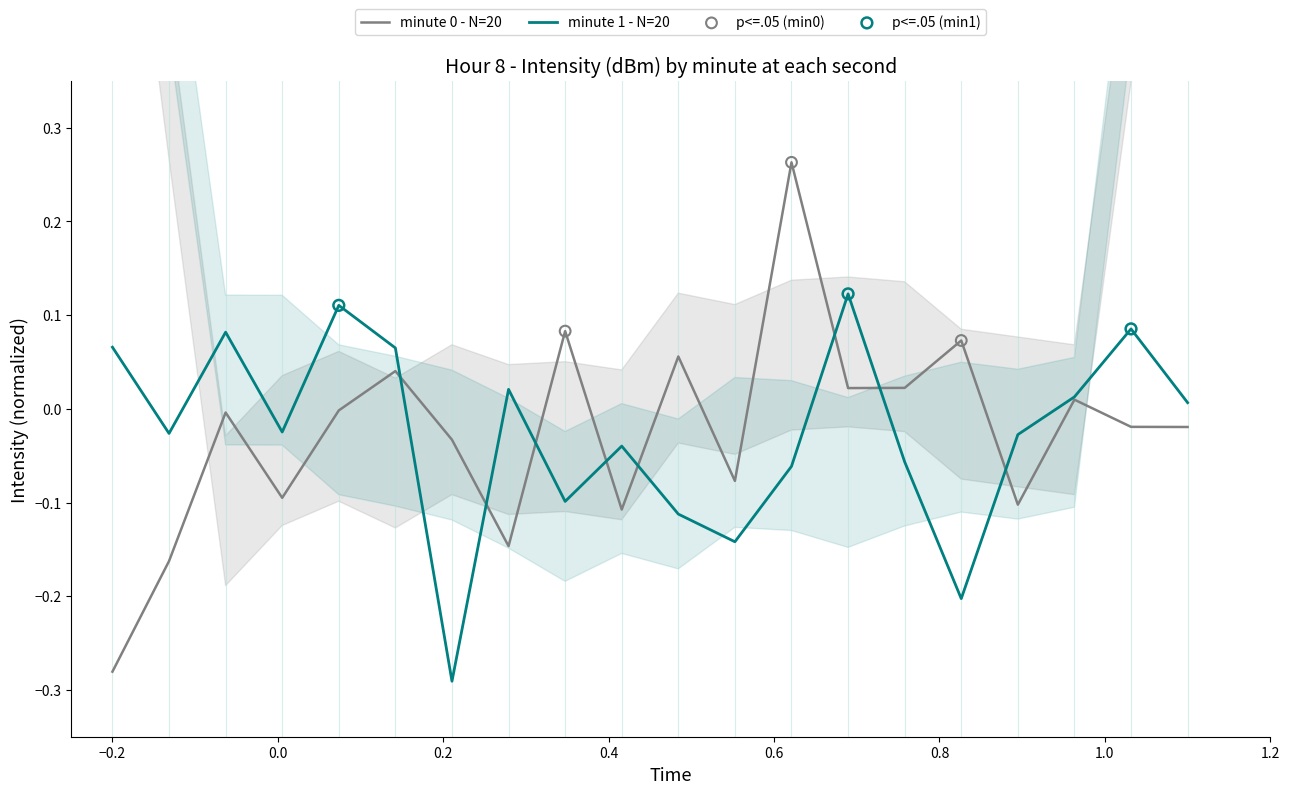

Which series reaches the maximum Y coordinate?

intensity_minute0